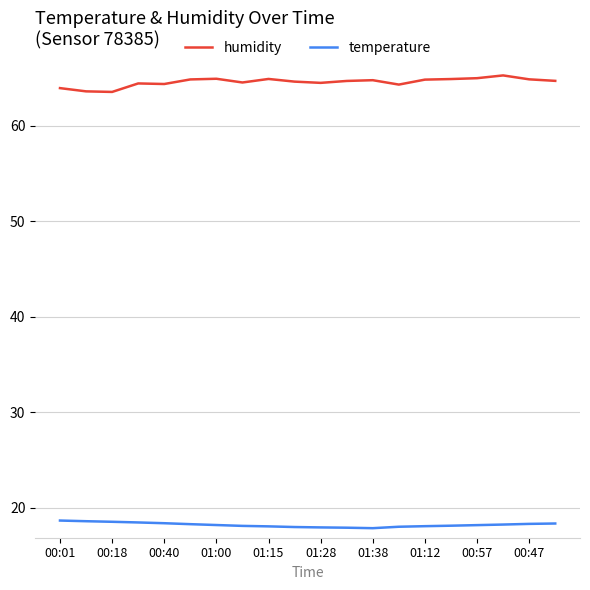

True or false: humidity and temperature cross at least once.

False